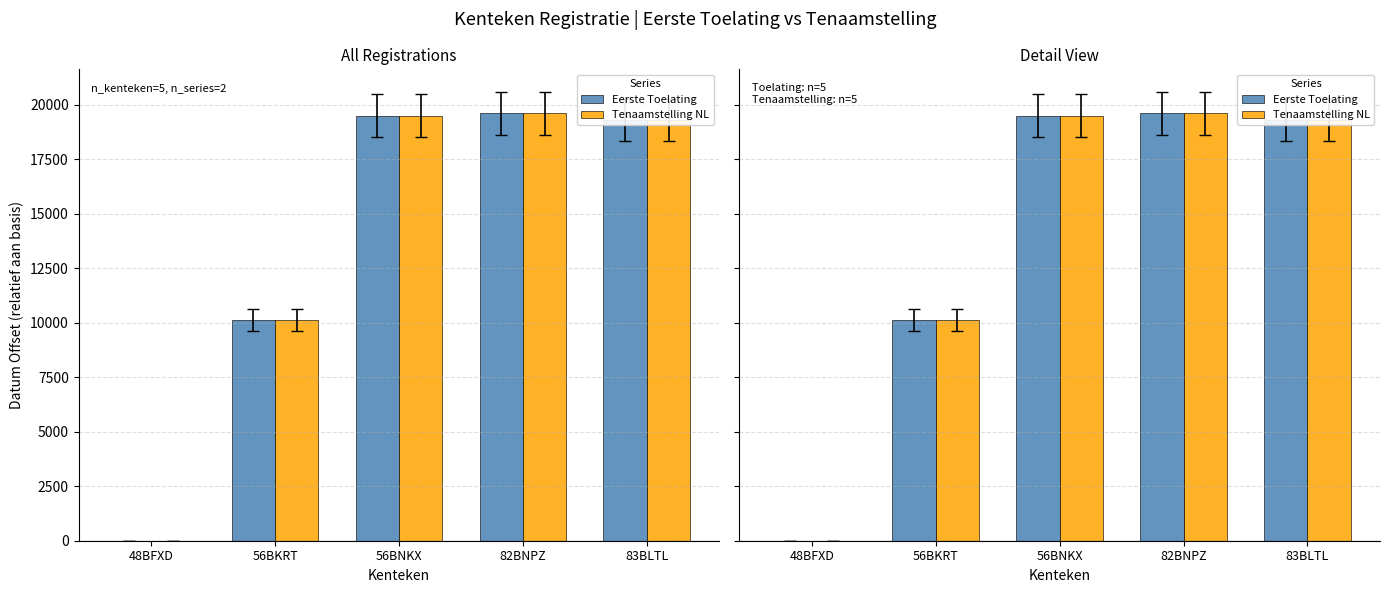

At which category is the sum across all series the highest?

82BNPZ